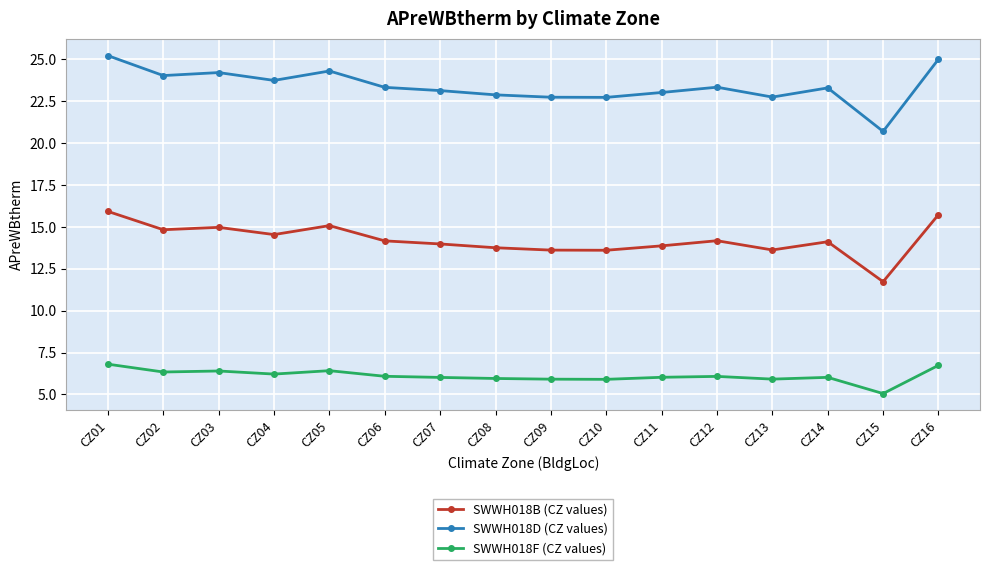

How many data points does each series have?

16